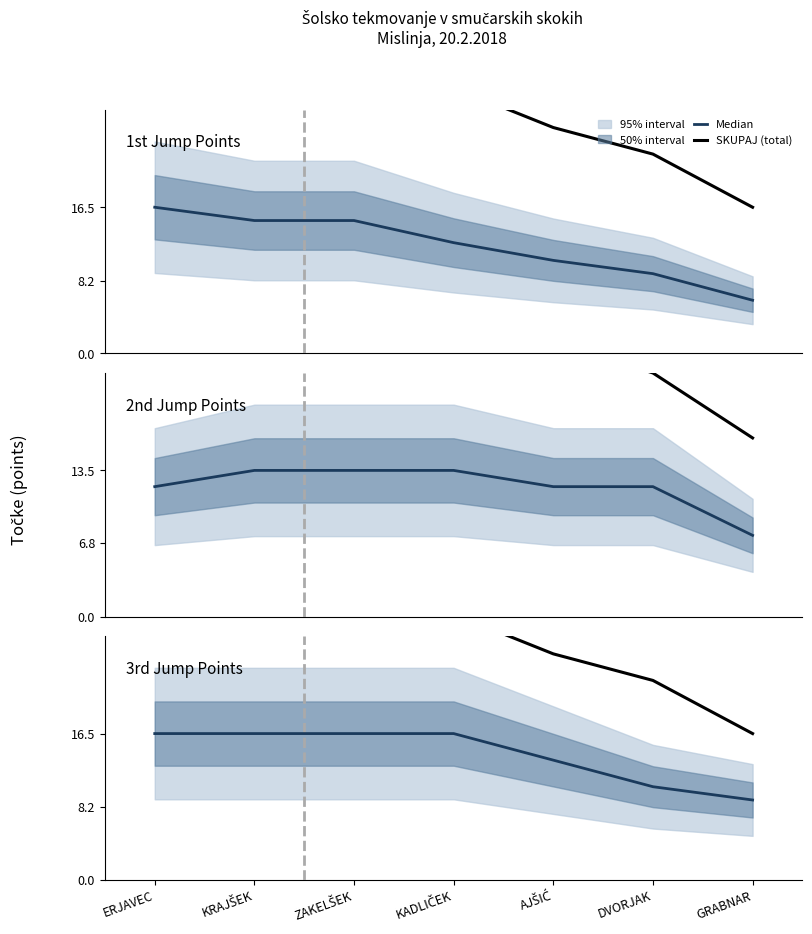

Which series has the largest total across all categories?

SKUPAJ (total)